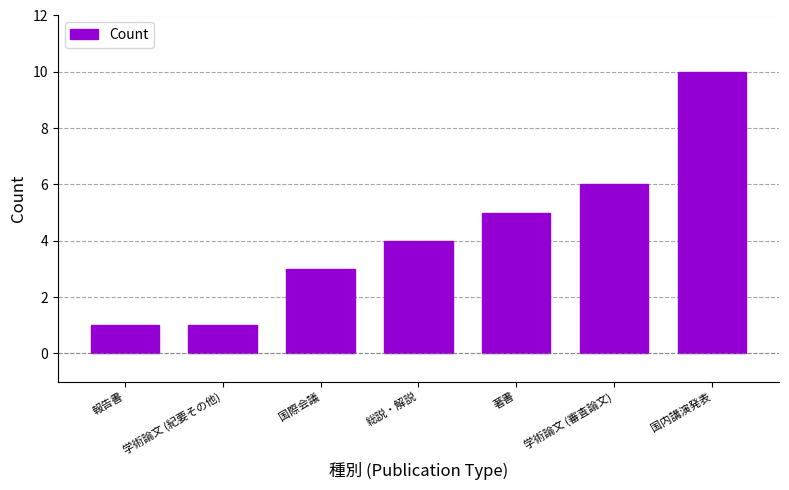

What is the sum of the values at 学術論文 (紀要その他) and 総説・解説?

5